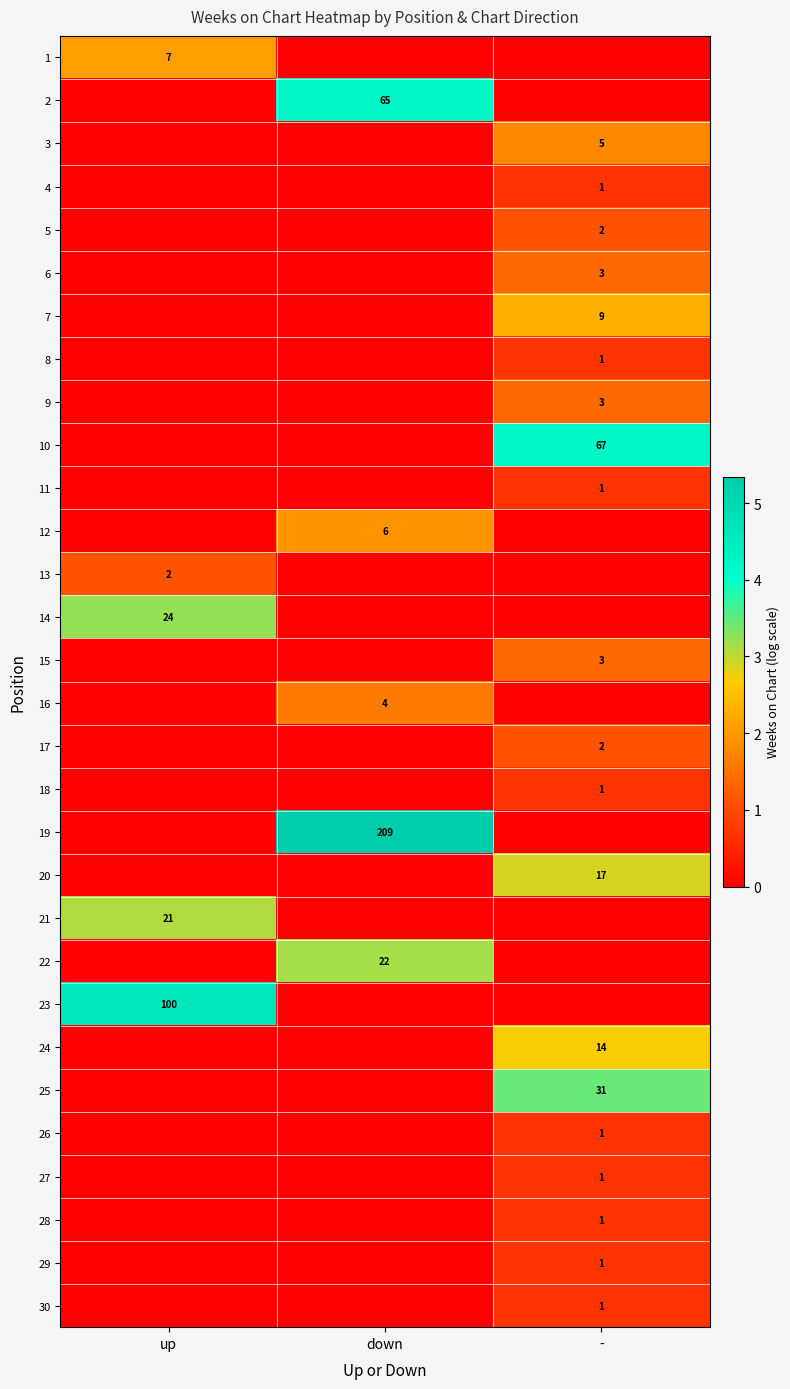

Is it true that 3 equals 2 at -?

False